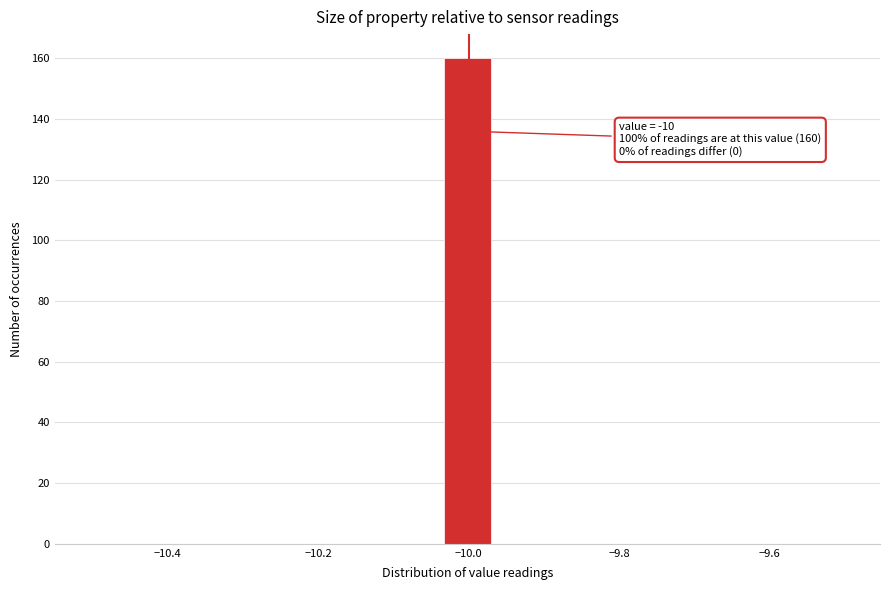

Read against the x-axis, roughly where is the centre of the tallest bar?

-10.00